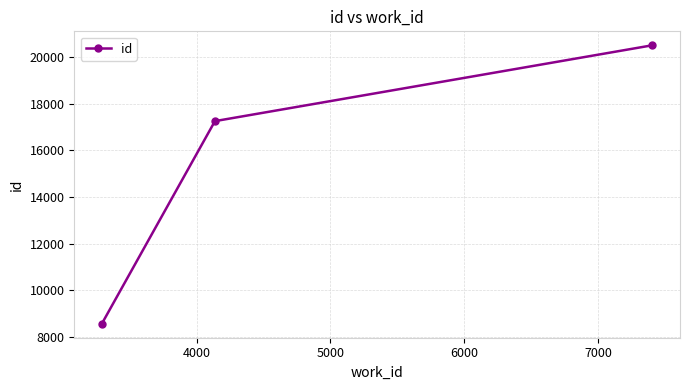

What is the sum of all values?

46331